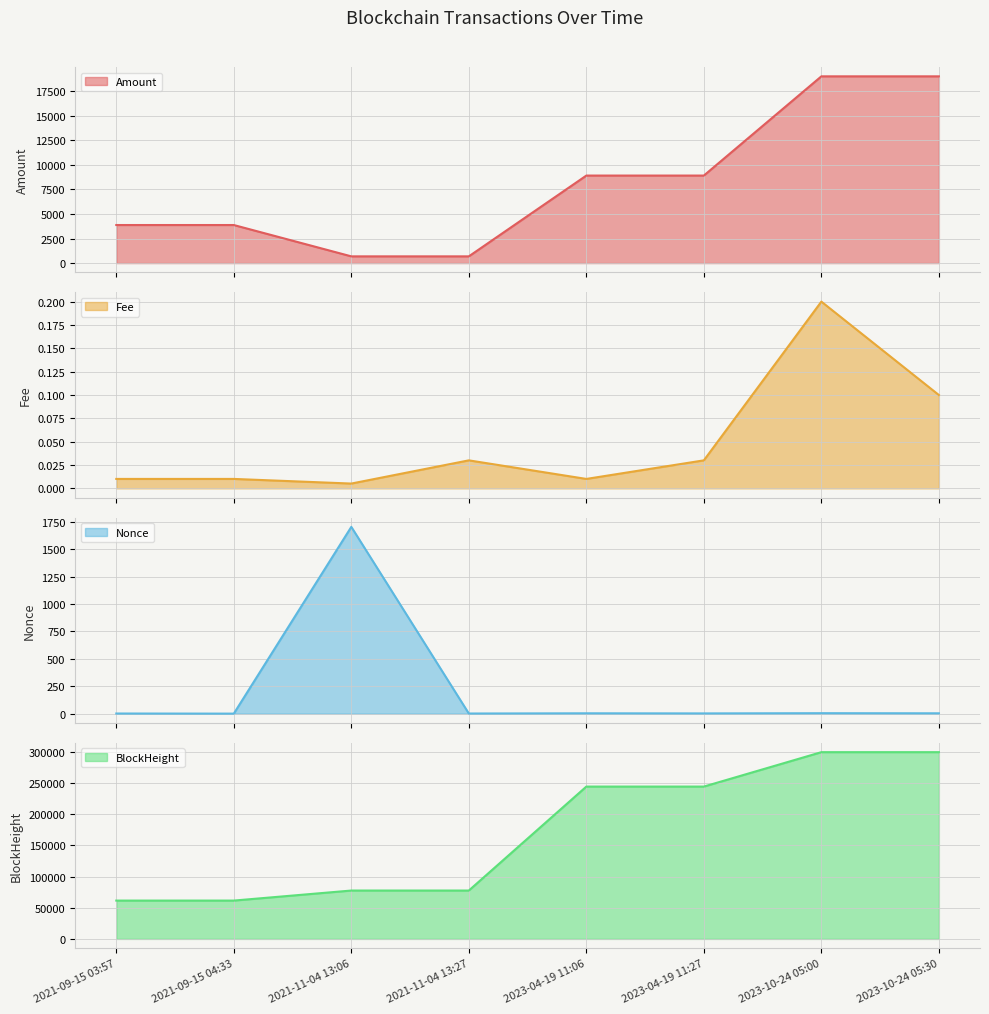

Rank the series at 2023-04-19 11:27 from lowest to highest value.

Fee, Nonce, Amount, BlockHeight